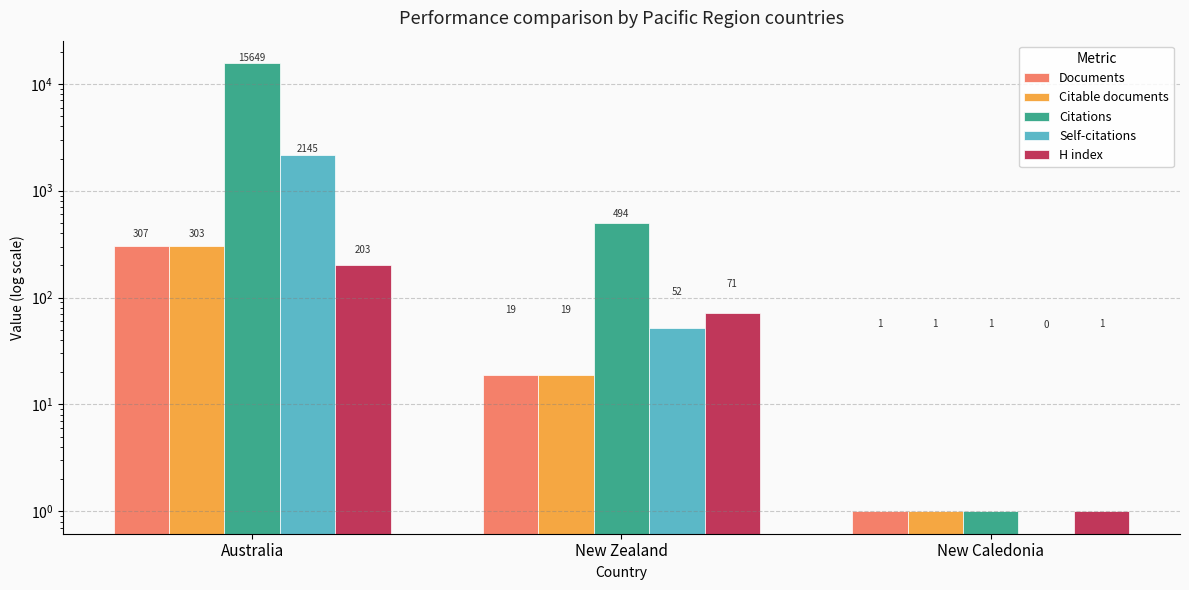

How many data points does each series have?

3